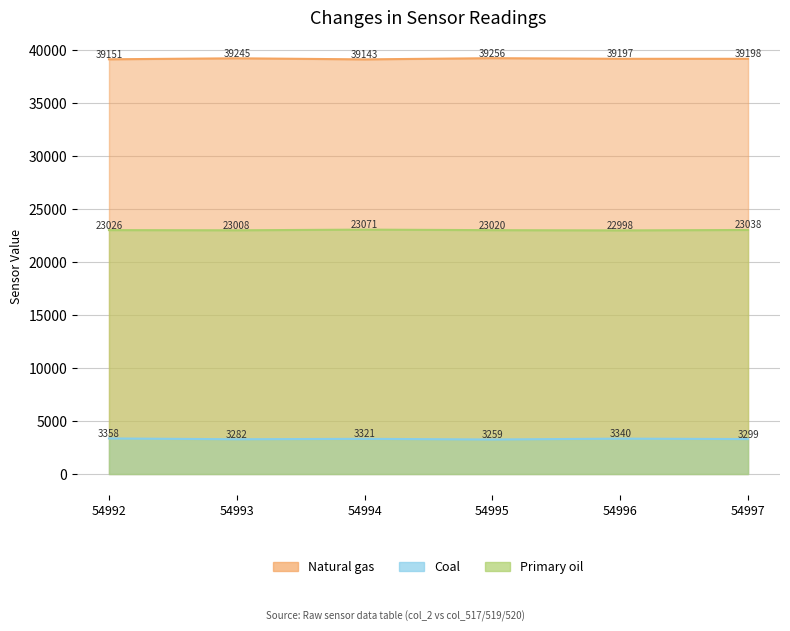

Rank the series by their average value, from highest to lowest.

Natural gas, Primary oil, Coal